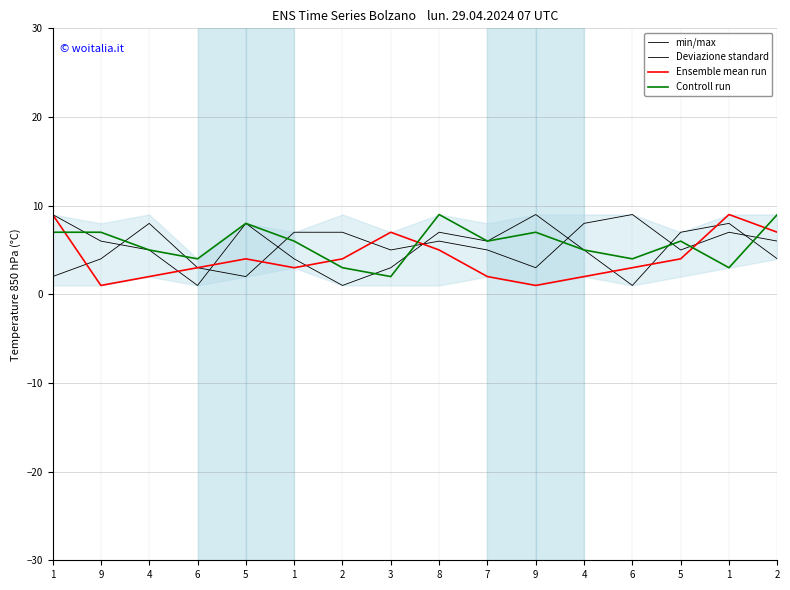

Is this an area chart (filled region under the line)?

Yes